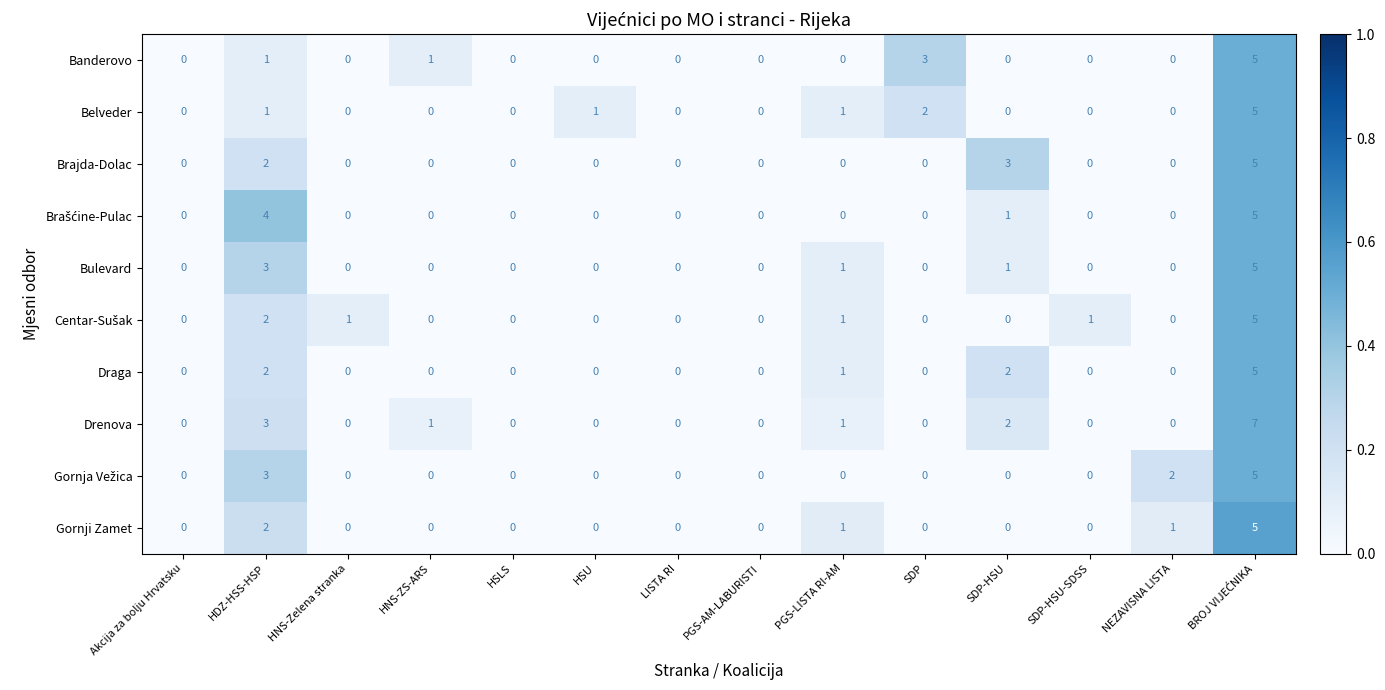

What is the maximum value shown in the chart?

7